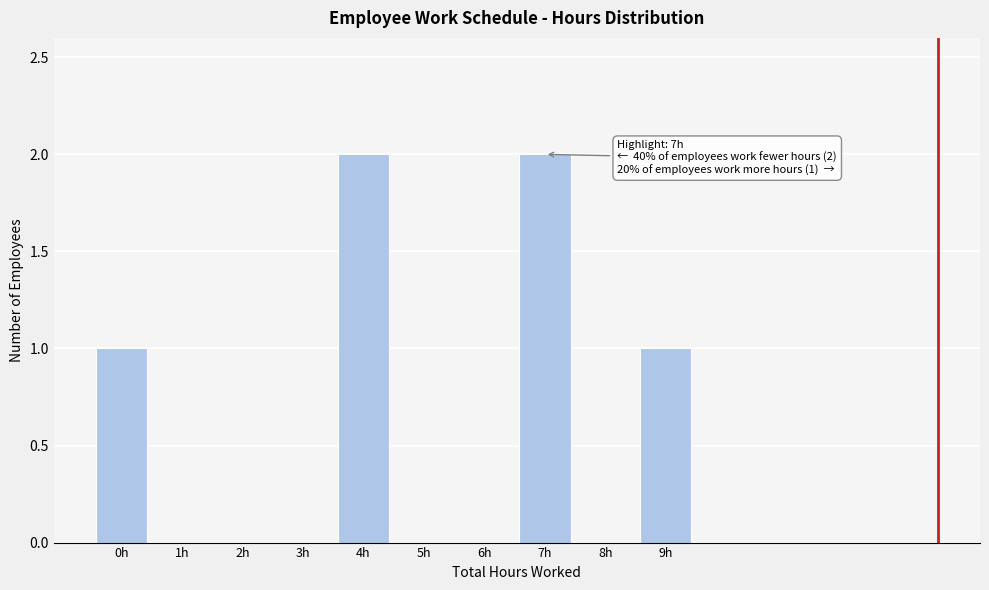

The value at 3h is 1. True or false?

False